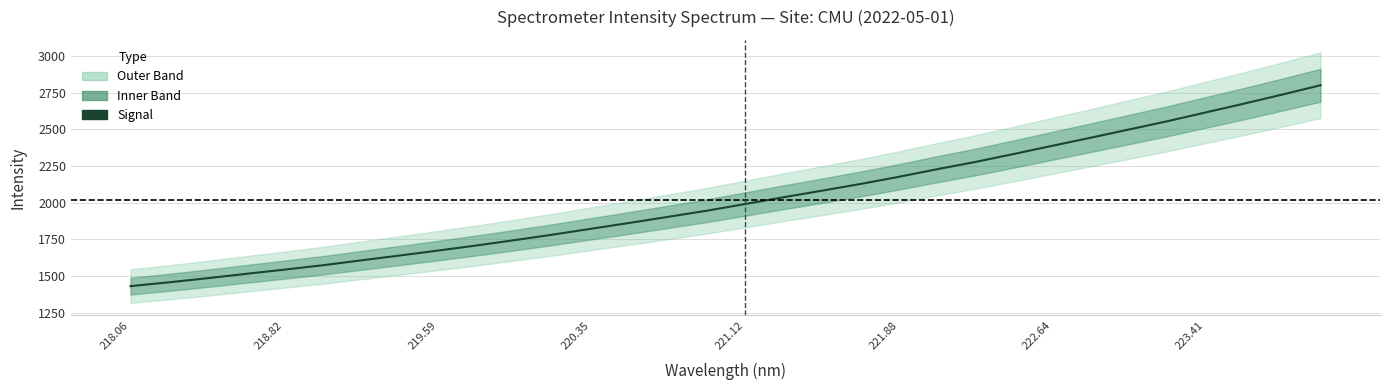

What is the difference between the second highest and minimum values?

1306.0